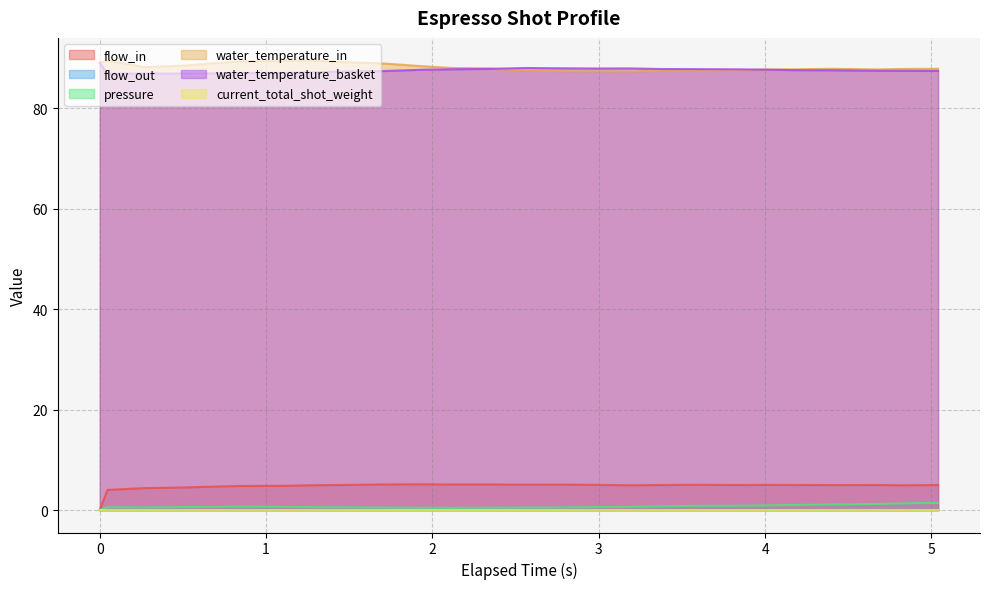

True or false: flow_in has more than 0 interior local peaks.

True